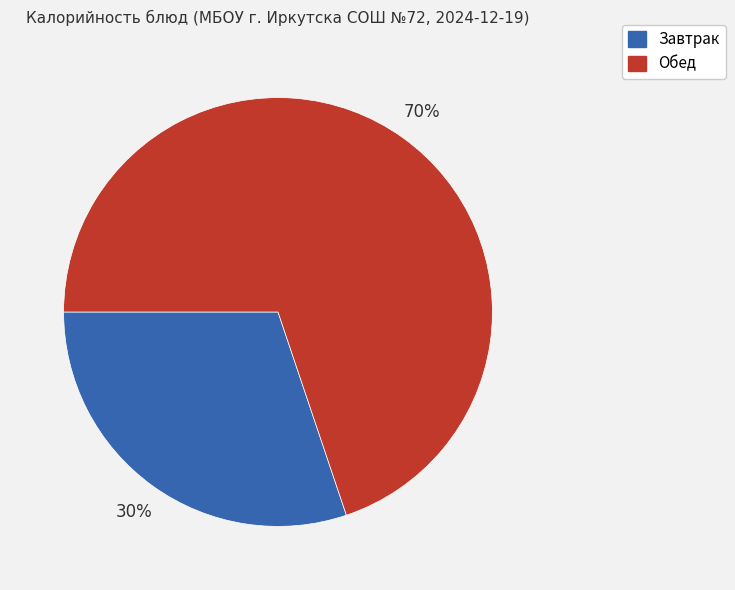

To the nearest percent, what is the difference between the largest and smallest slice percentages?

40%